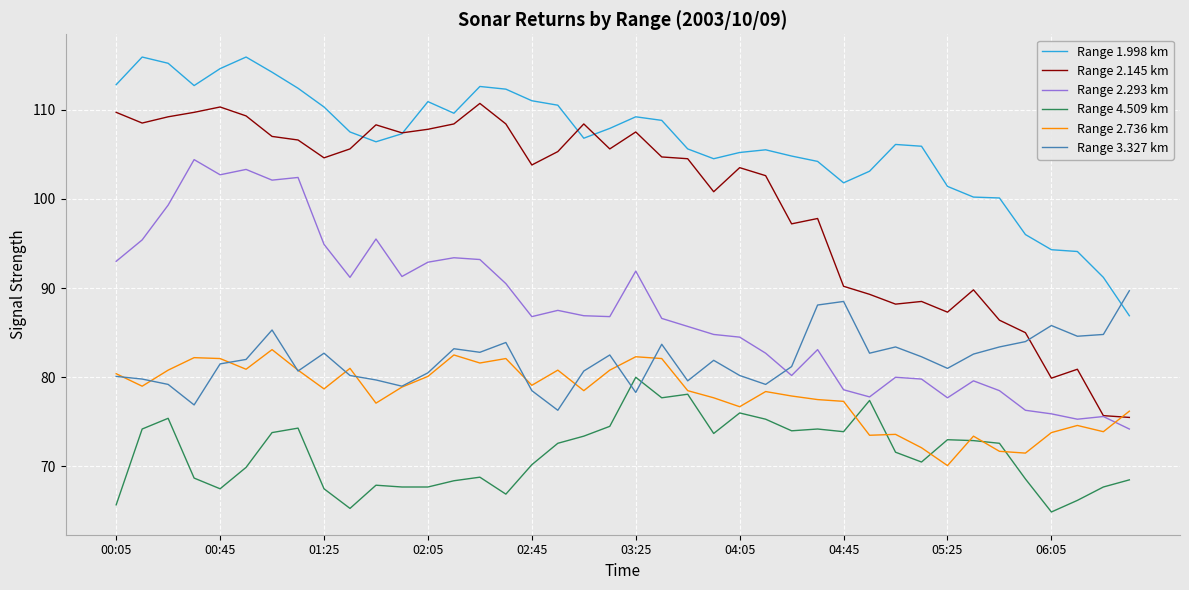

Rank the series by their maximum value, from lowest to highest.

Range 4.509 km, Range 2.736 km, Range 3.327 km, Range 2.293 km, Range 2.145 km, Range 1.998 km